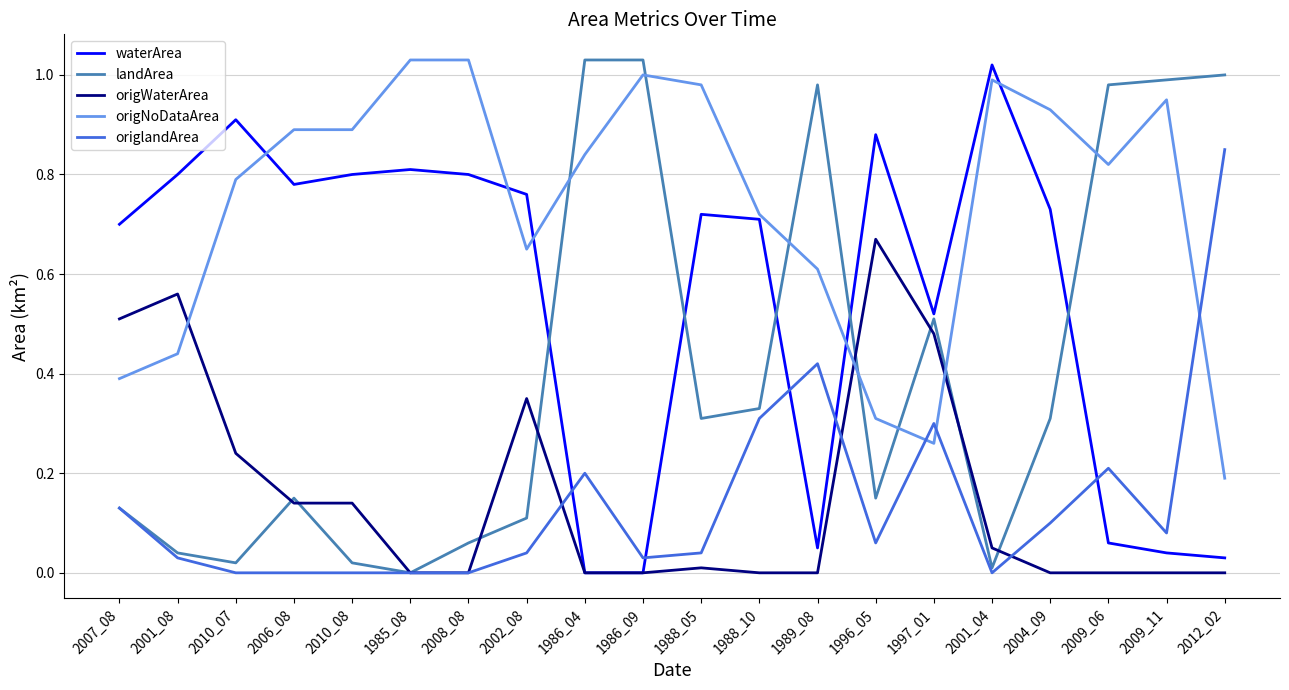

Is the value of landArea at 2007_08 greater than the value of origNoDataArea at 2007_08?

No